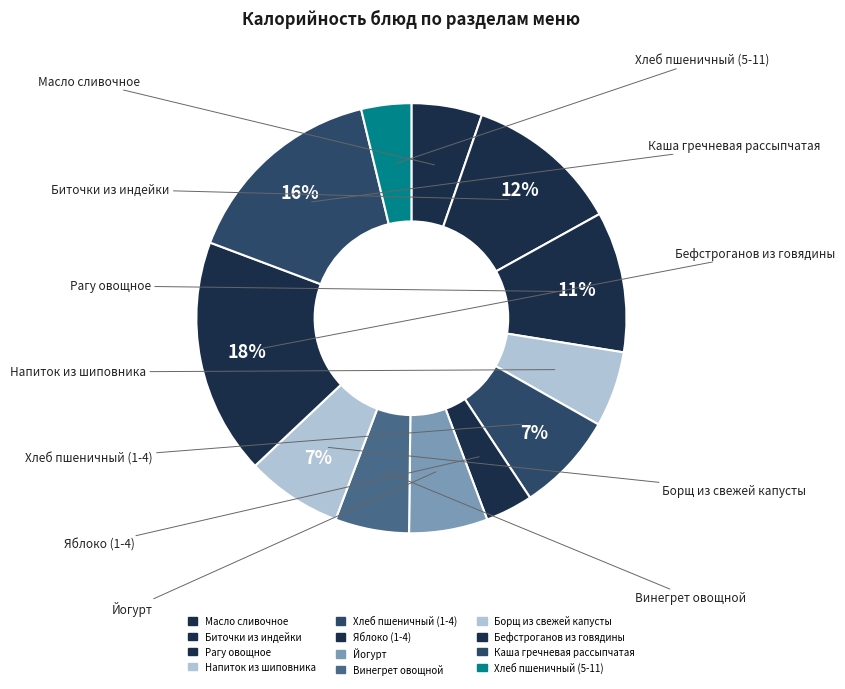

To the nearest percent, what percentage of the pie is Биточки из индейки?

12%